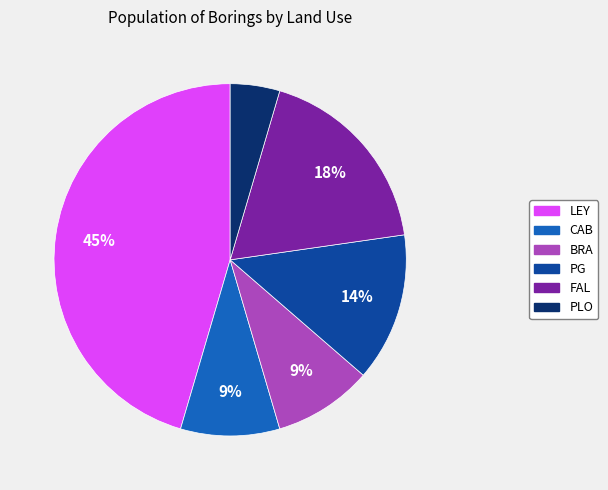

Count the number of slices in the pie.

6